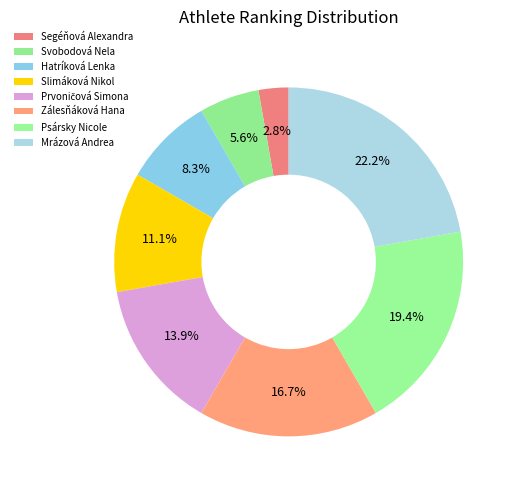

Count the number of slices in the pie.

8